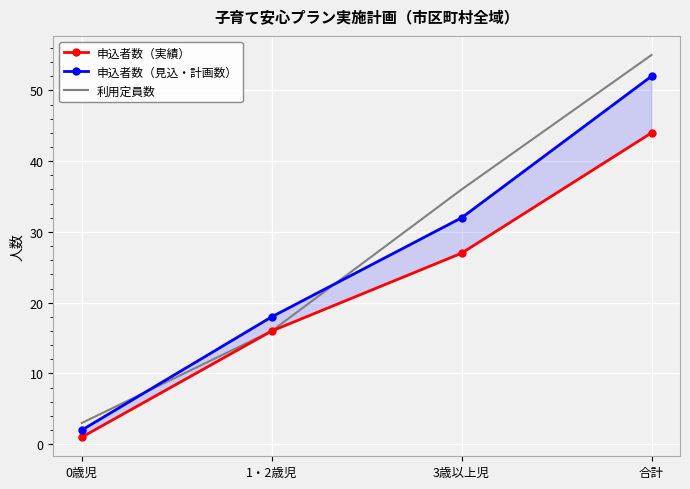

What is the label of the 2nd point from the left?

1・2歳児